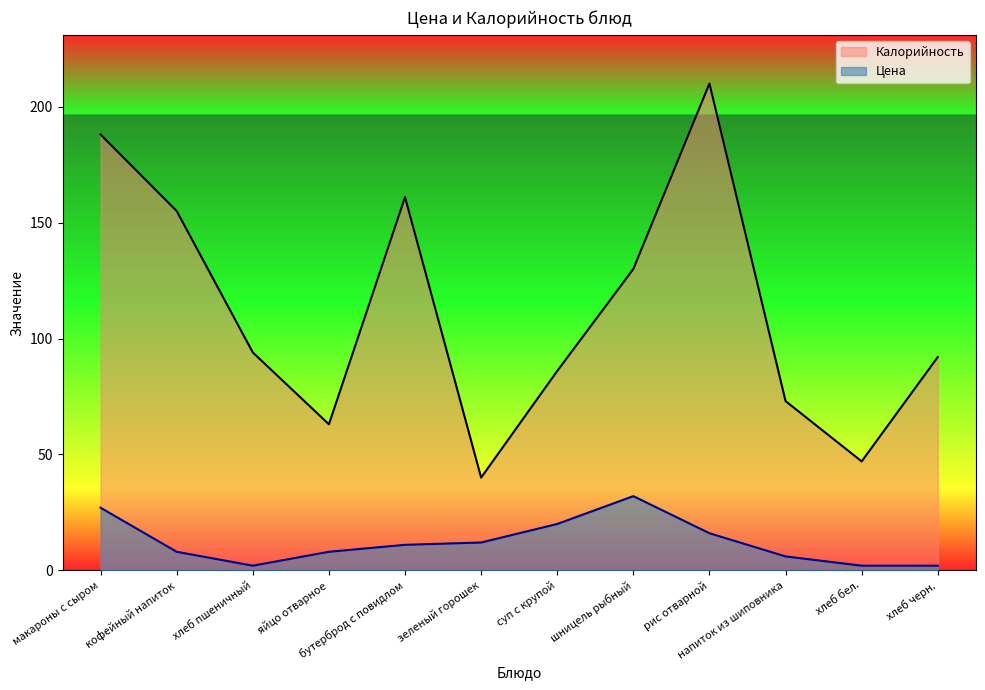

Rank the series by their maximum value, from lowest to highest.

Цена, Калорийность